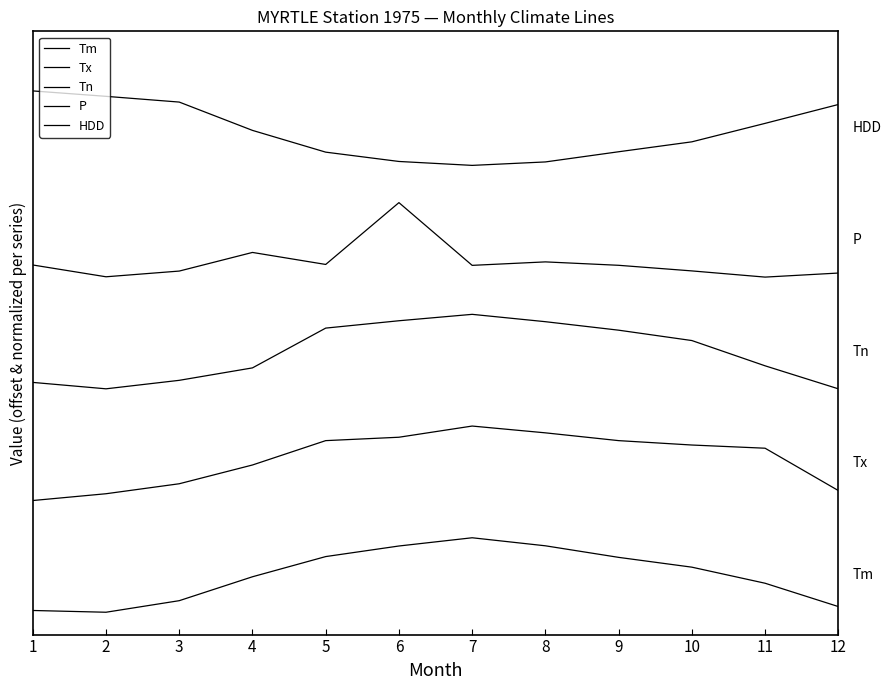

What is the value of the Tx point at the 7th from the left?

2.5